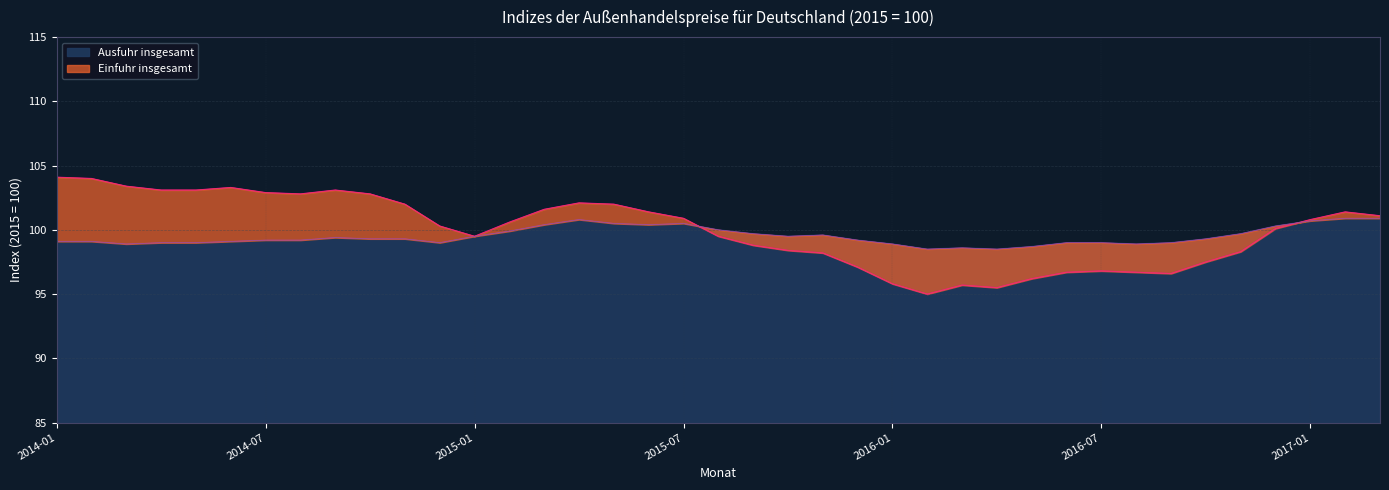

At 2016-10, list the series in order from largest to smallest.

Ausfuhr insgesamt, Einfuhr insgesamt